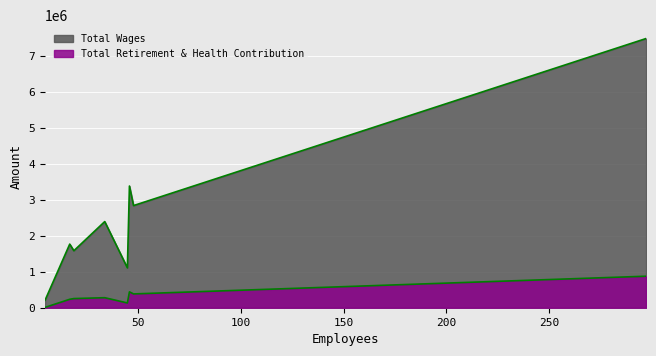

List the series in order of their peak value, lowest first.

Total Retirement & Health Contribution, Total Wages